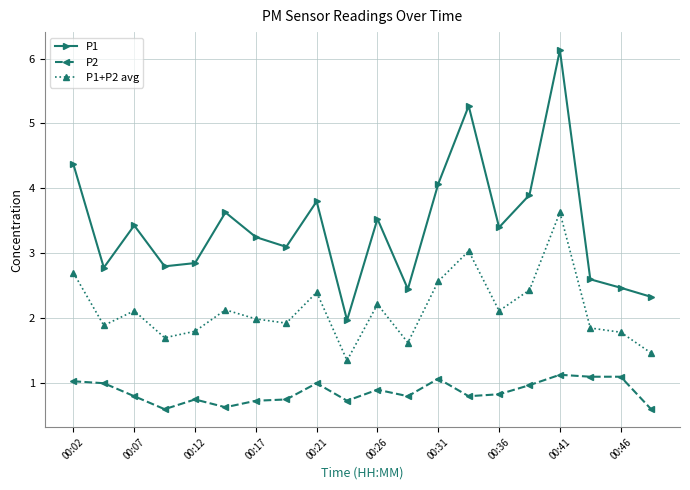

What is the value of the P2 point at the 1st from the left?

1.0